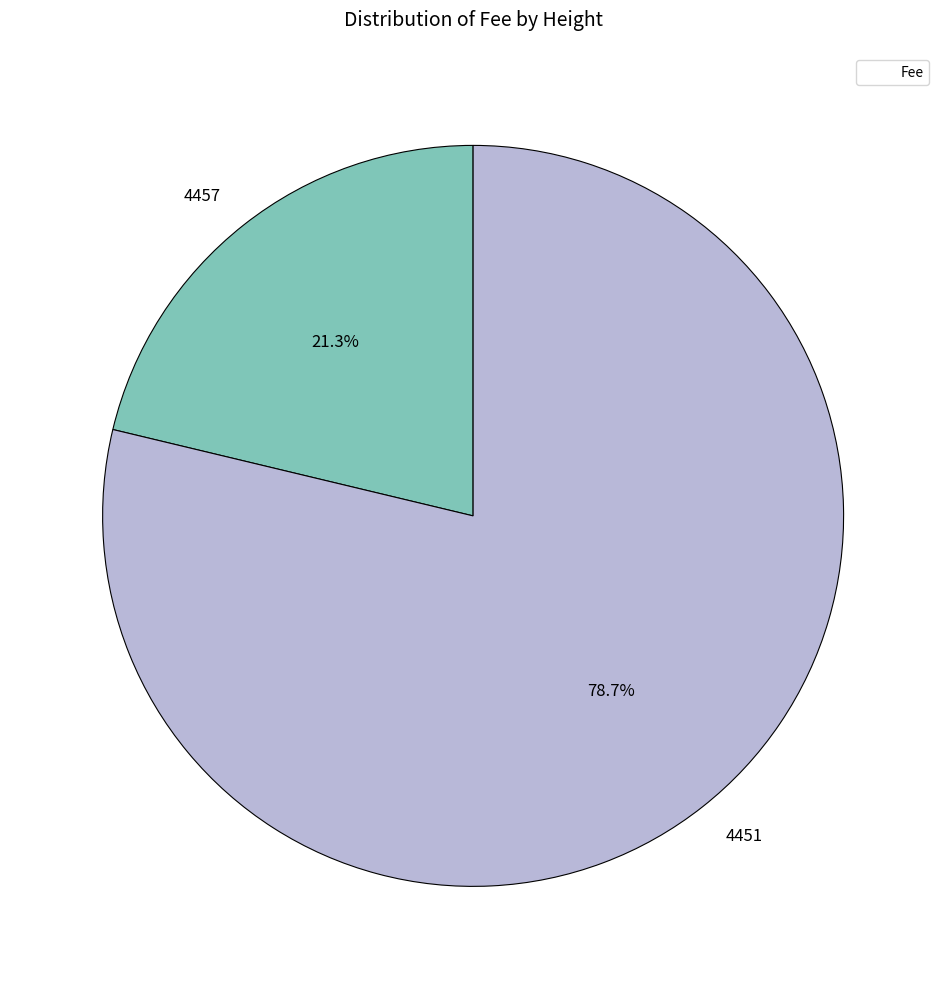

Rank the categories by value from lowest to highest.

4457, 4451